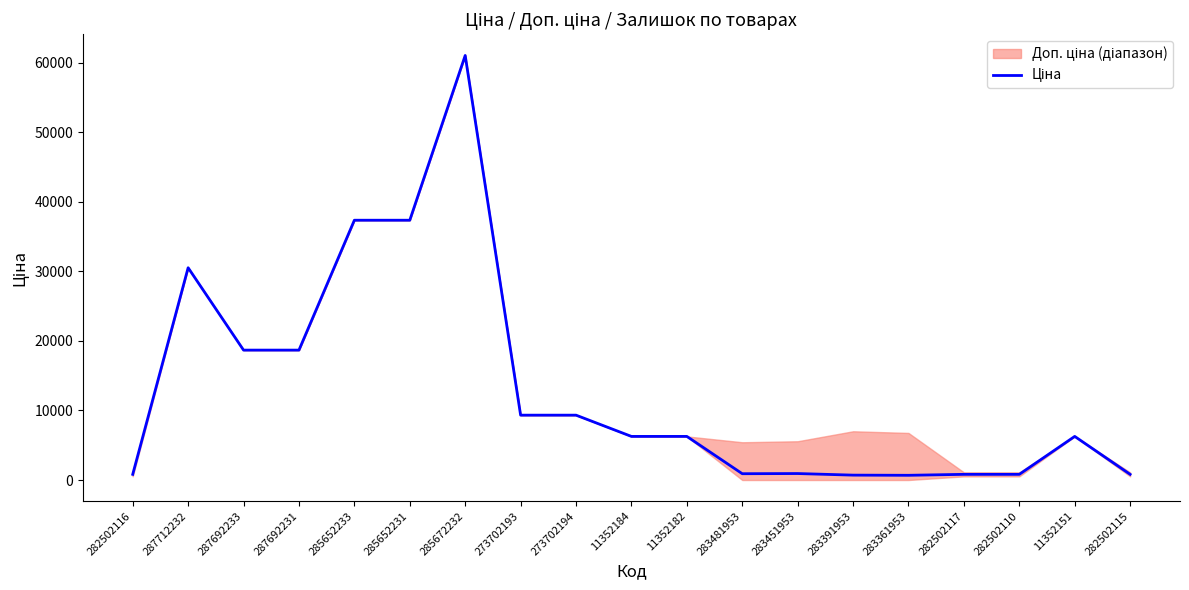

Rank the categories by value from lowest to highest.

283361953, 283391953, 282502116, 282502117, 282502110, 282502115, 283481953, 283451953, 11352184, 11352182, 11352151, 273702193, 273702194, 287692233, 287692231, 287712232, 285652233, 285652231, 285672232